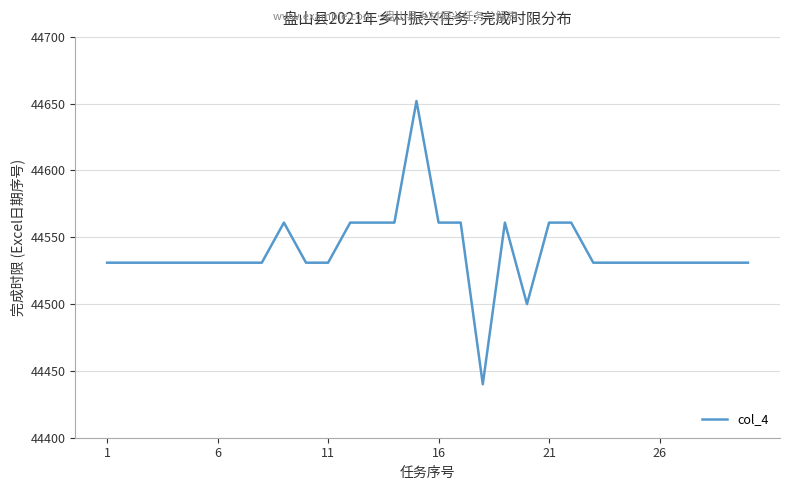

What is the maximum value shown in the chart?

44652